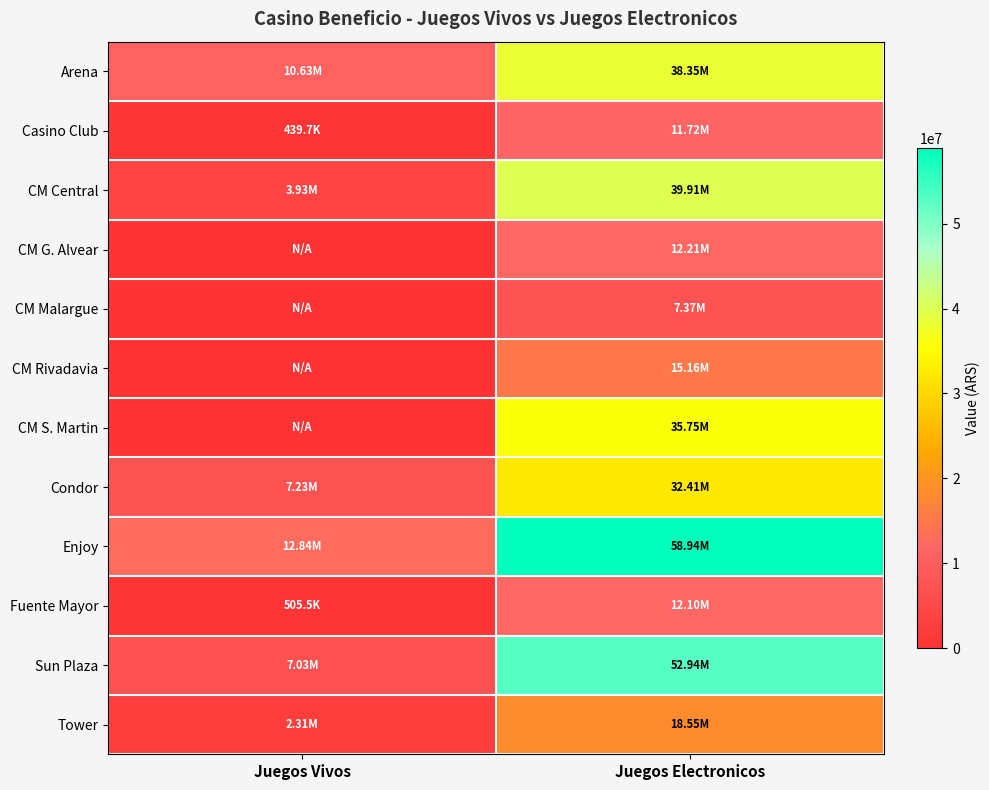

List the series in order of their peak value, lowest first.

CM Malargue, Casino Club, Fuente Mayor, CM G. Alvear, CM Rivadavia, Tower, Condor, CM S. Martin, Arena, CM Central, Sun Plaza, Enjoy